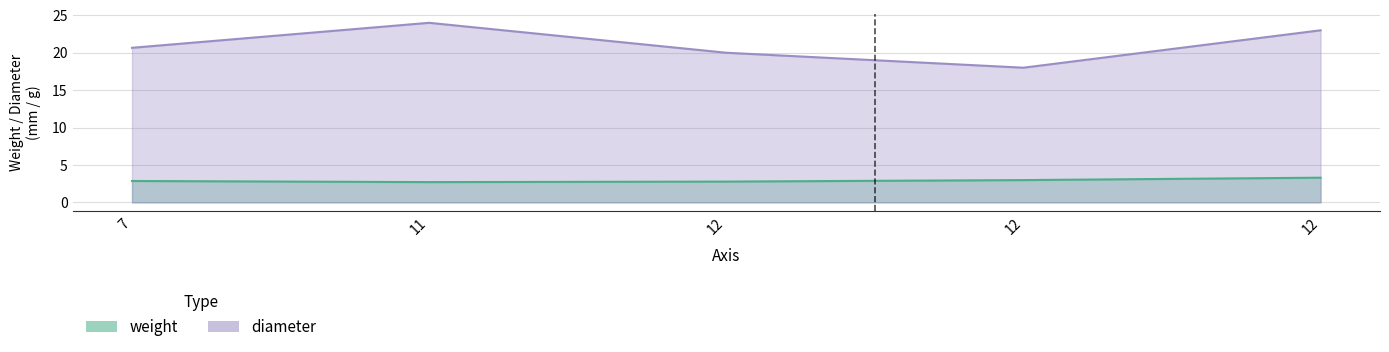

How many categories are shown in the chart?

5